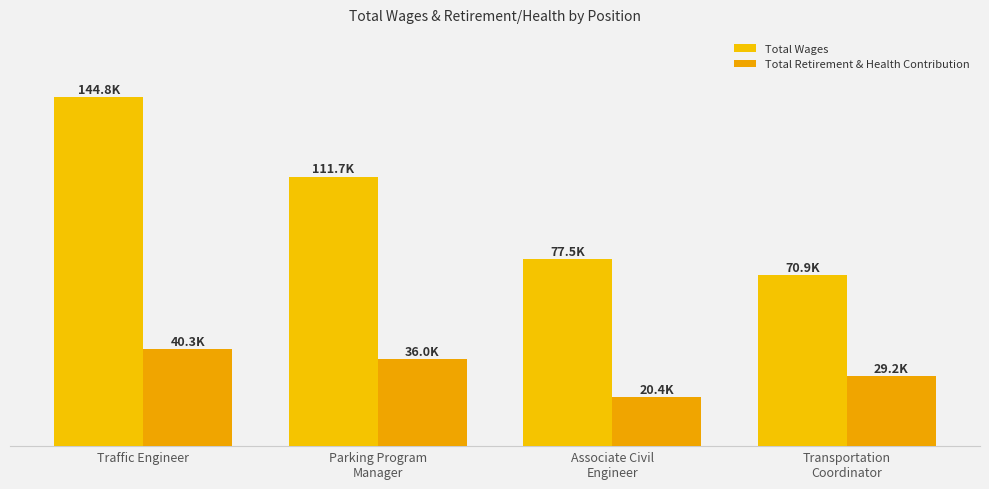

Are the bars grouped side by side (vs. stacked)?

Yes